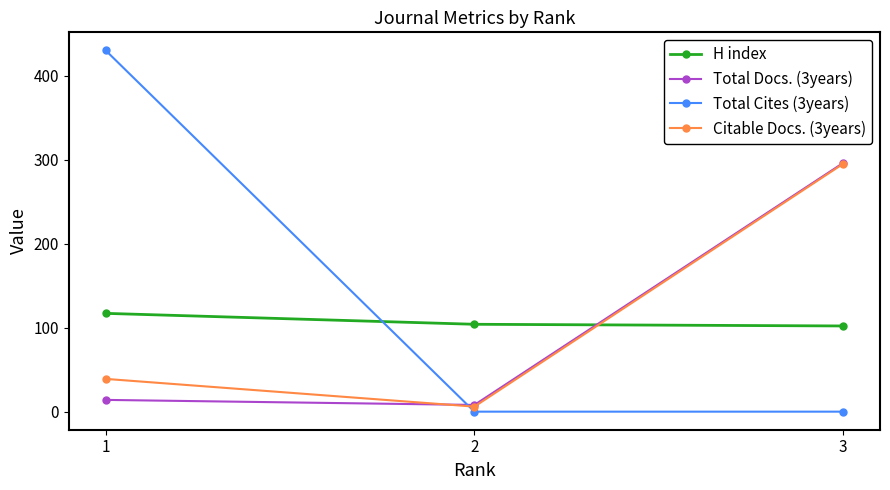

True or false: H index has a value of 104 at 2.

True